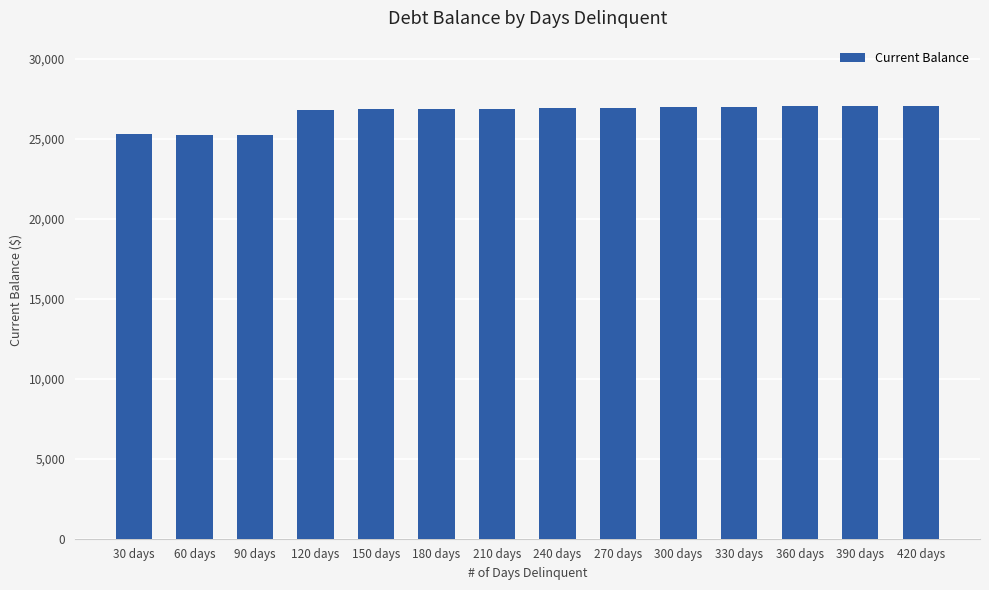

Does the chart contain any negative values?

No